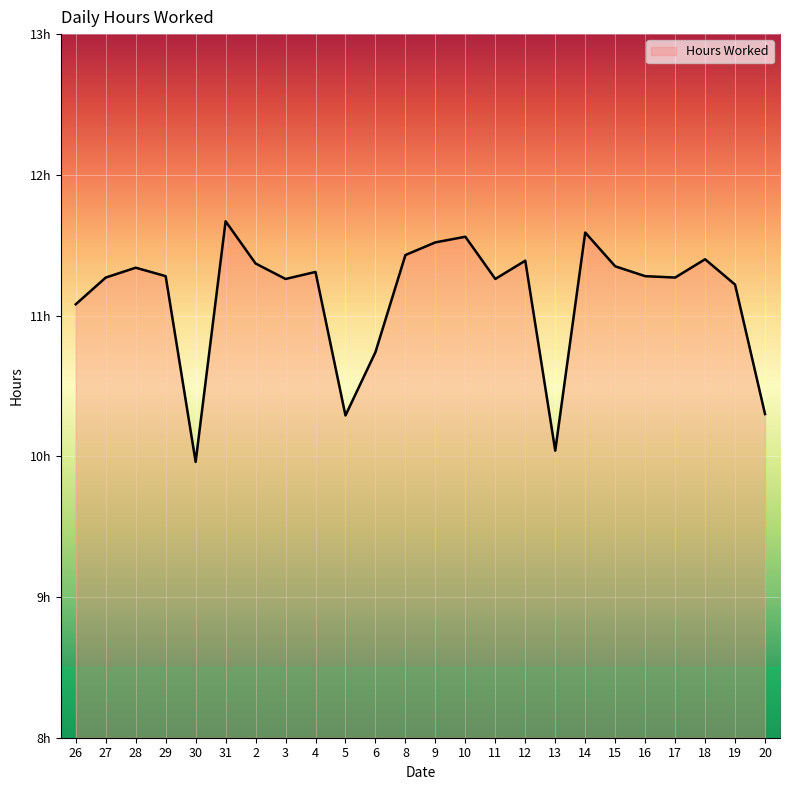

Is this an area chart (filled region under the line)?

Yes